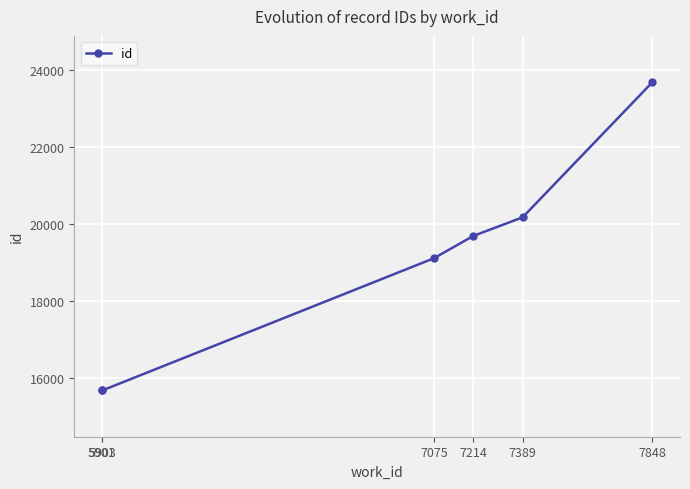

What is the difference between the maximum and minimum values?

8018.0